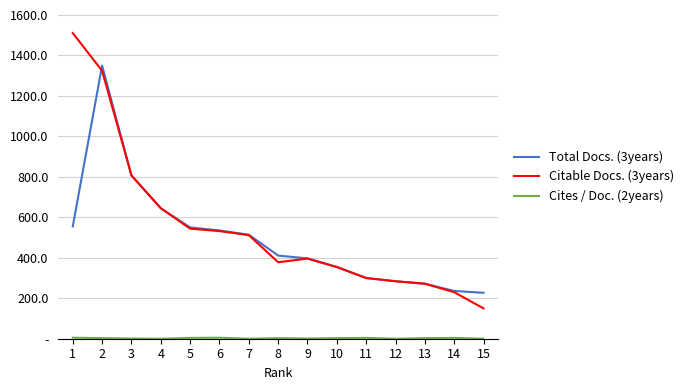

At which label is Cites / Doc. (2years) closest to 2?

2